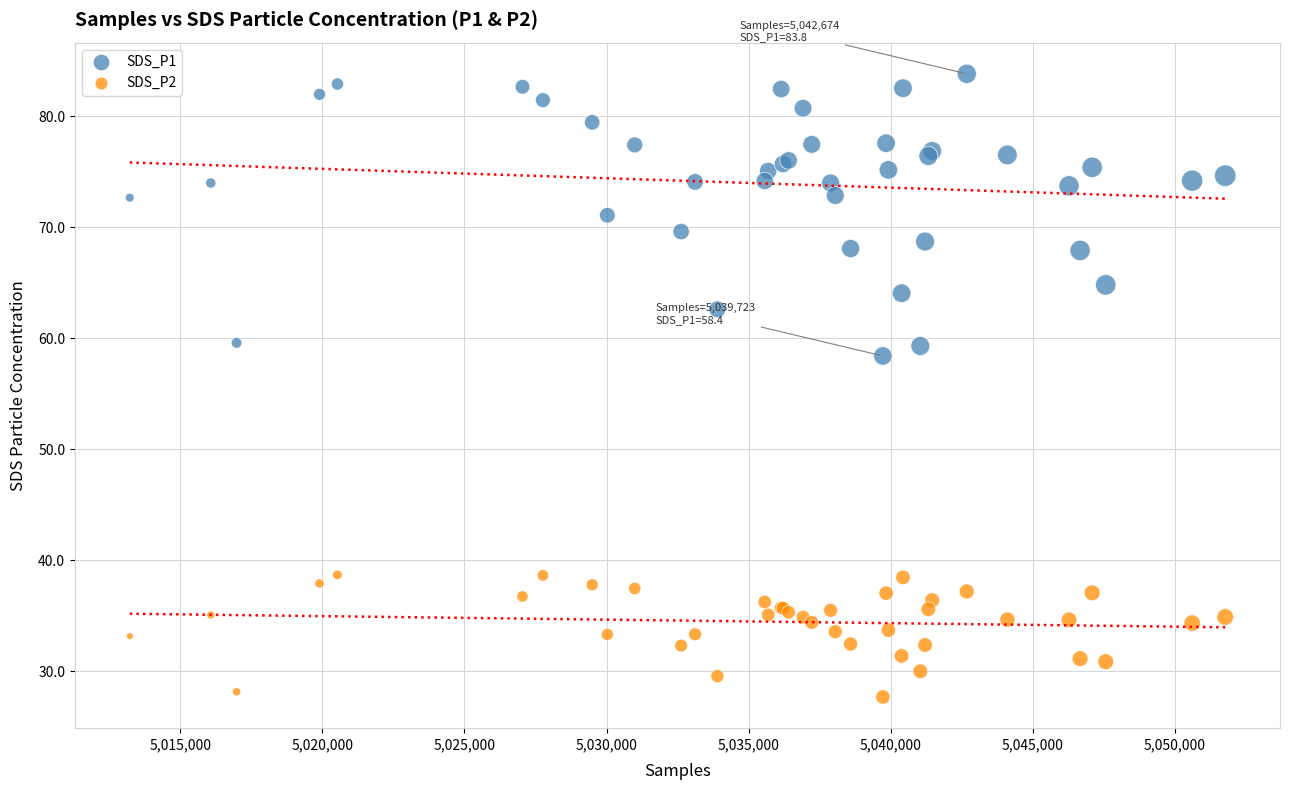

Which series contains the lowest Y value?

SDS_P2